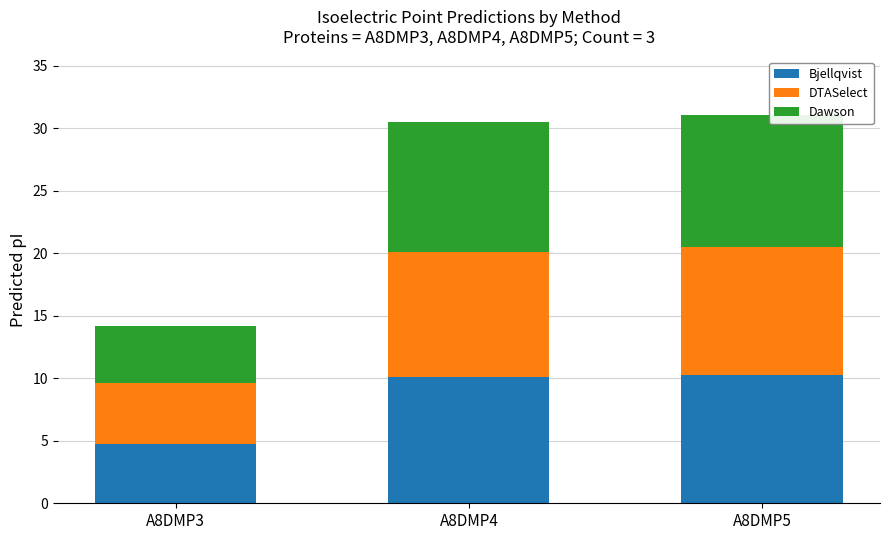

The value of Bjellqvist at A8DMP4 is 10.1. True or false?

True